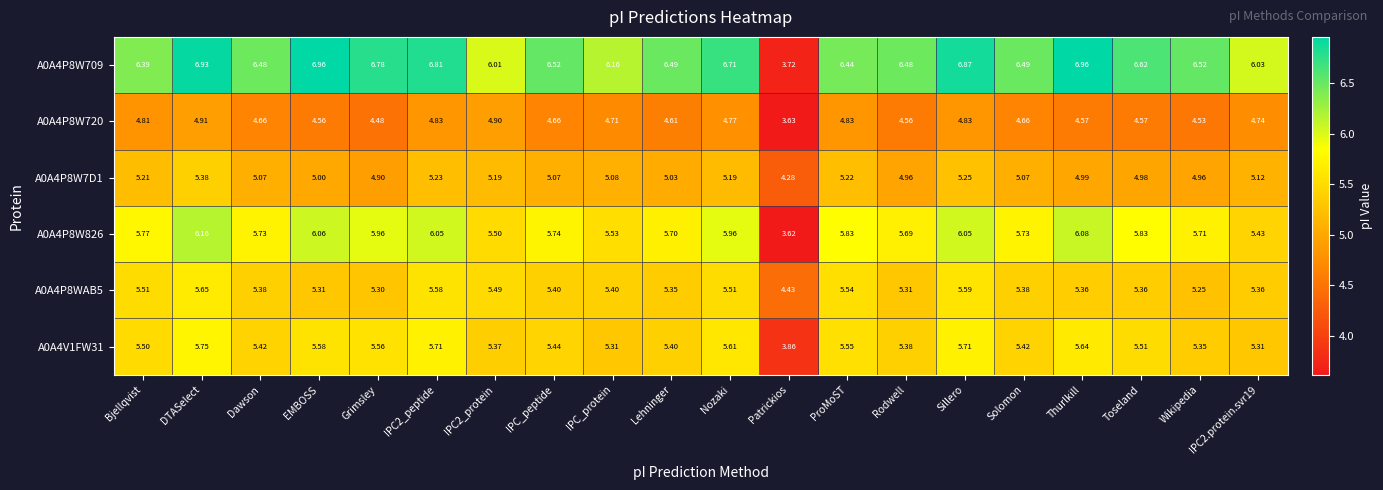

Is the value of A0A4P8W826 at Wikipedia greater than the value of A0A4P8W709 at Rodwell?

No